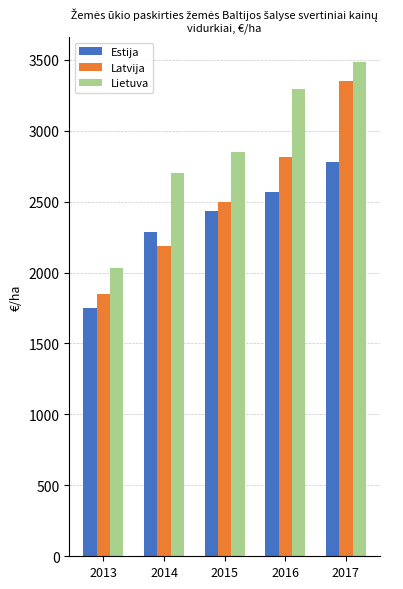

What is the difference between the second highest and minimum values in the Latvija series?

968.0